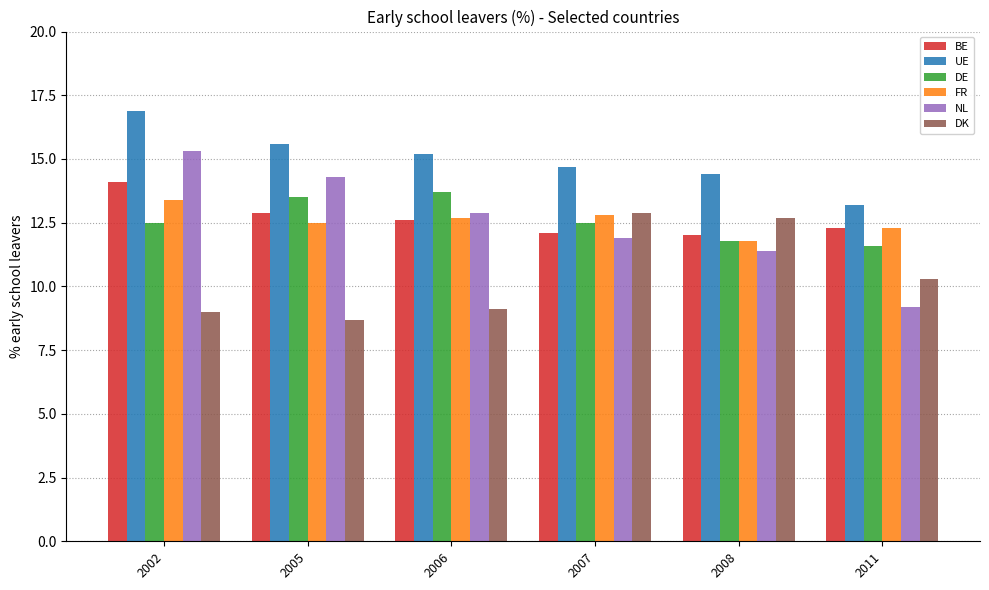

Does the chart contain stacked bars?

No